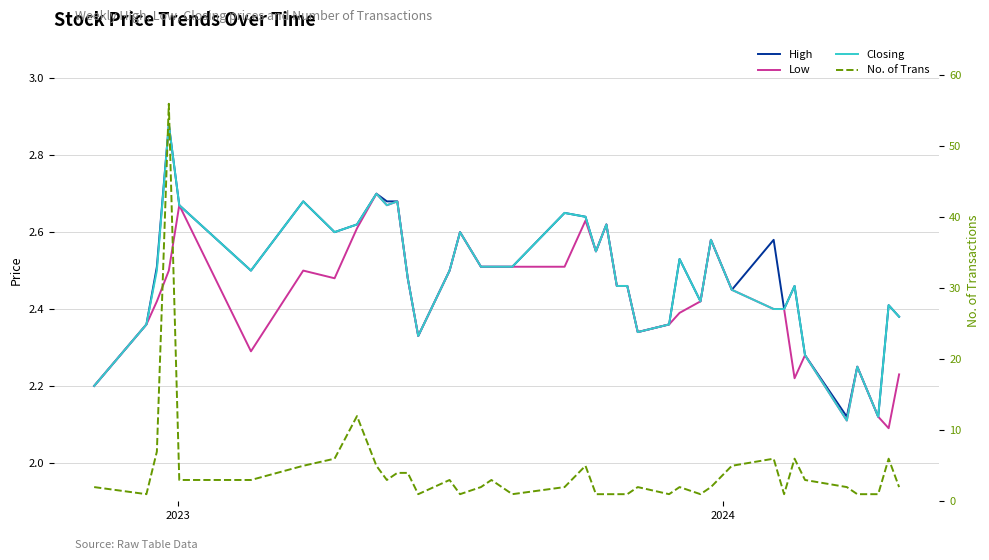

What are all the series names shown in the legend?

High, Low, Closing, No. of Trans